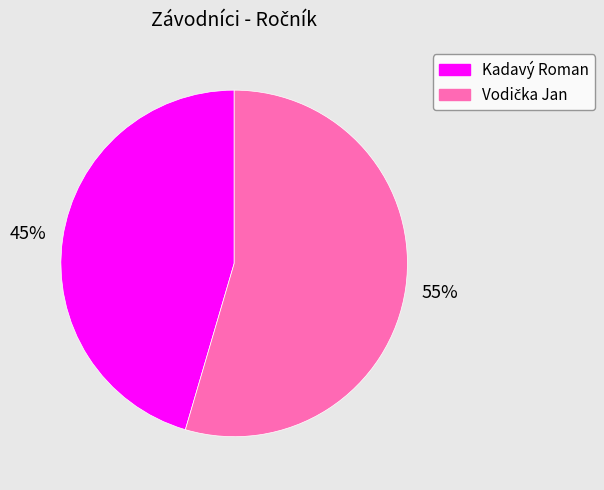

What percentage is the Kadavý Roman slice, to the nearest percent?

45%